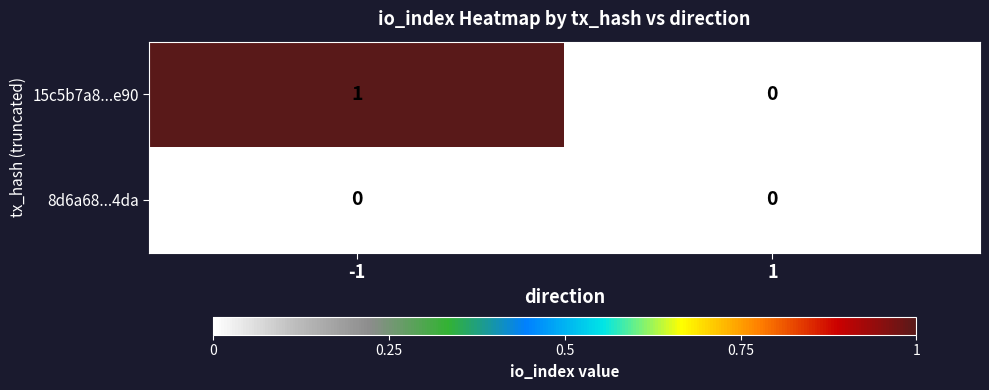

The 8d6a68...4da series shows 0 at 1. True or false?

True